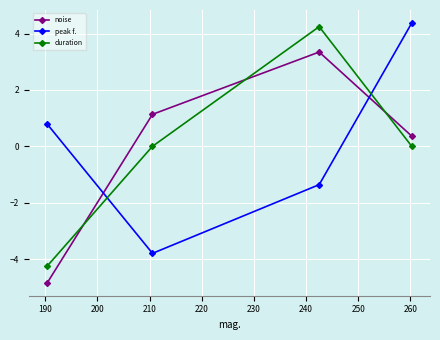

How many positive values does the peak f. series have?

2